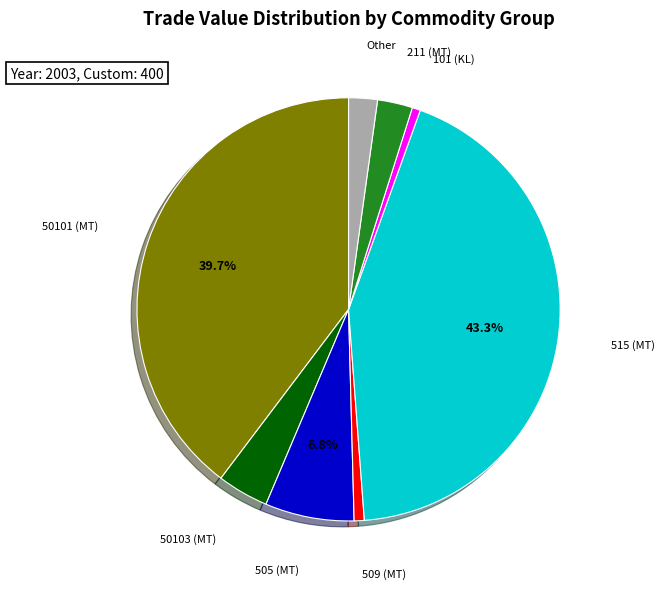

Is there a majority slice in this chart?

No